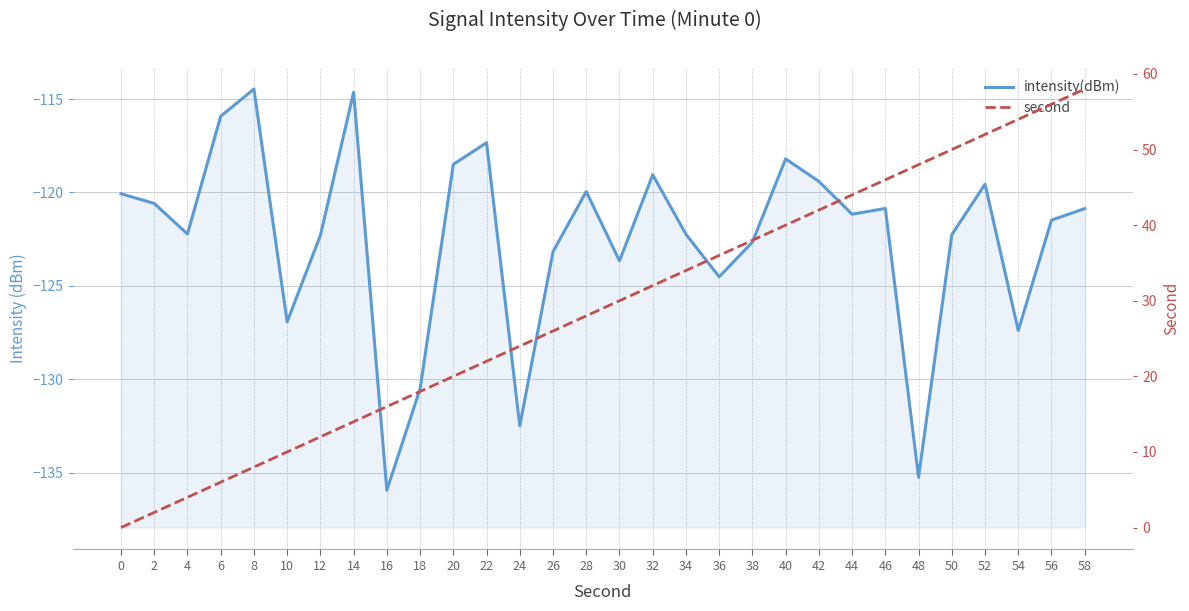

How many interior local valleys does the intensity(dBm) series have?

9